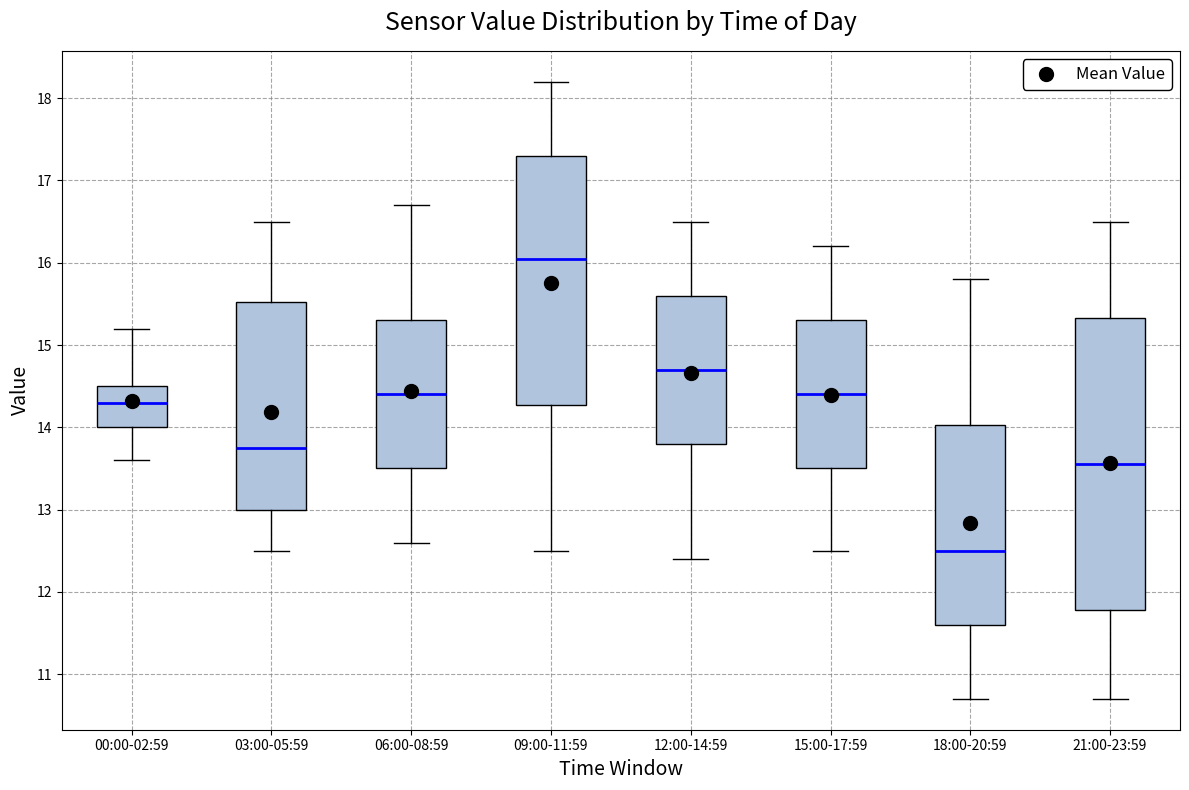

Which box is the tallest, from its lower edge to its upper edge?

21:00-23:59